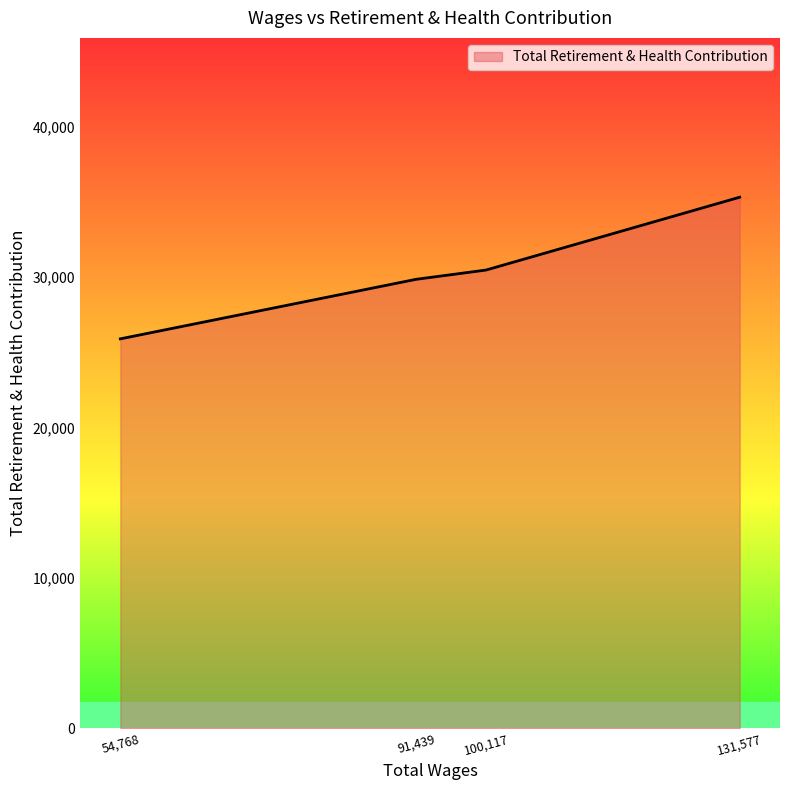

What is the sum of all values?

121548